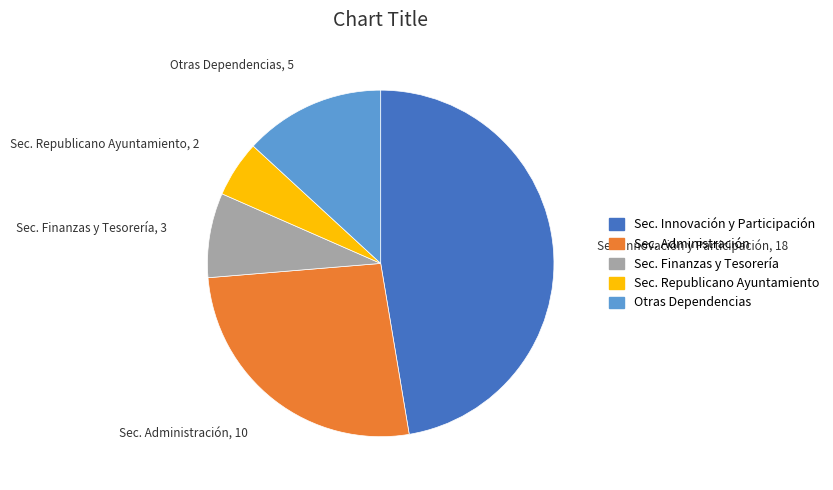

Is there any slice that represents more than half of the pie?

No